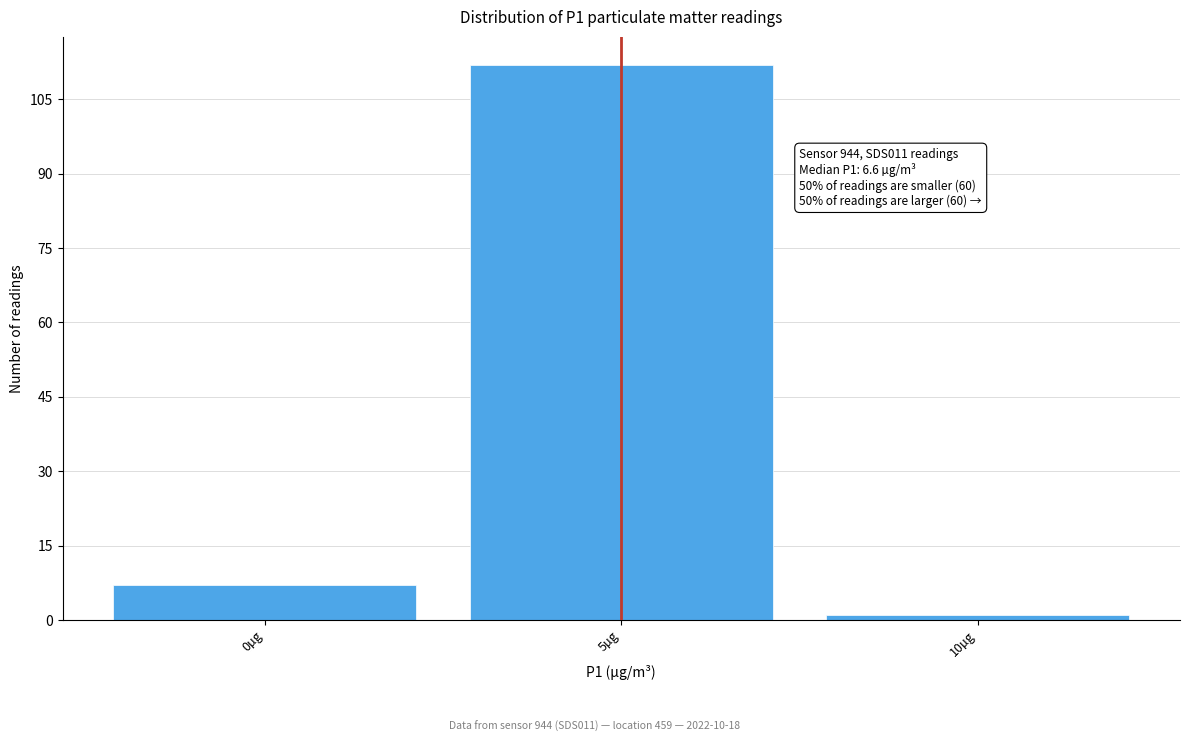

Reading left to right, list all the values displayed in this chart.

0µg=7	5µg=112	10µg=1